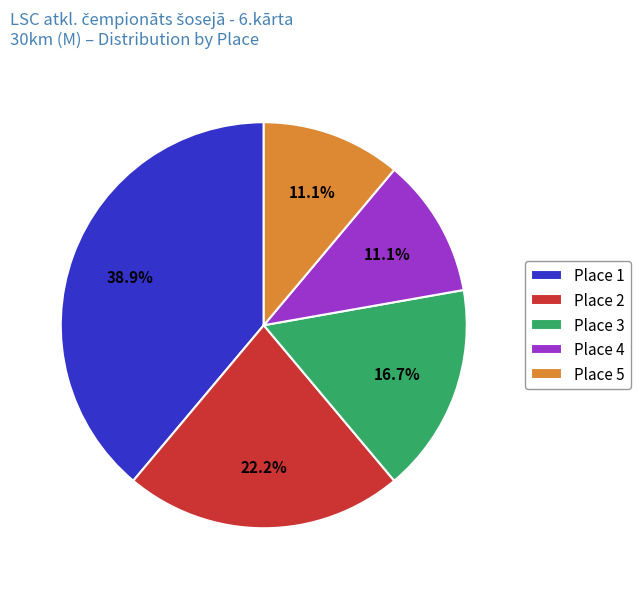

To the nearest percent, what is the difference between the Place 4 and Place 2 slice percentages?

11%